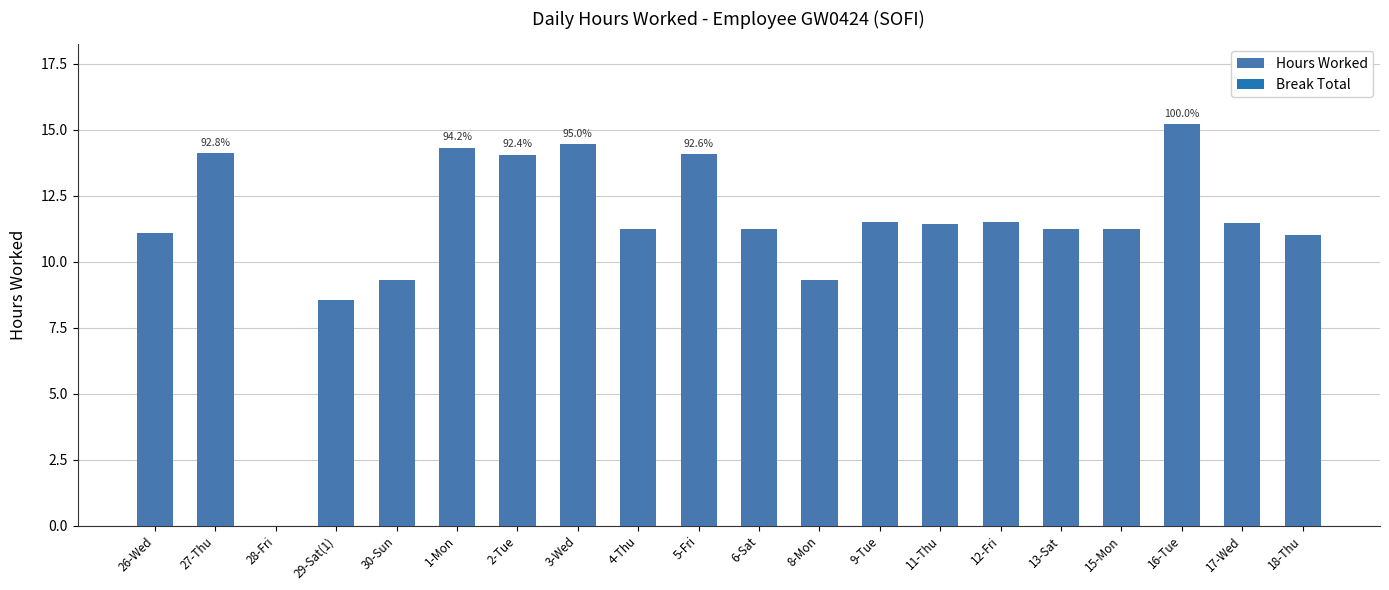

At which label is the value closest to 7?

29-Sat(1)